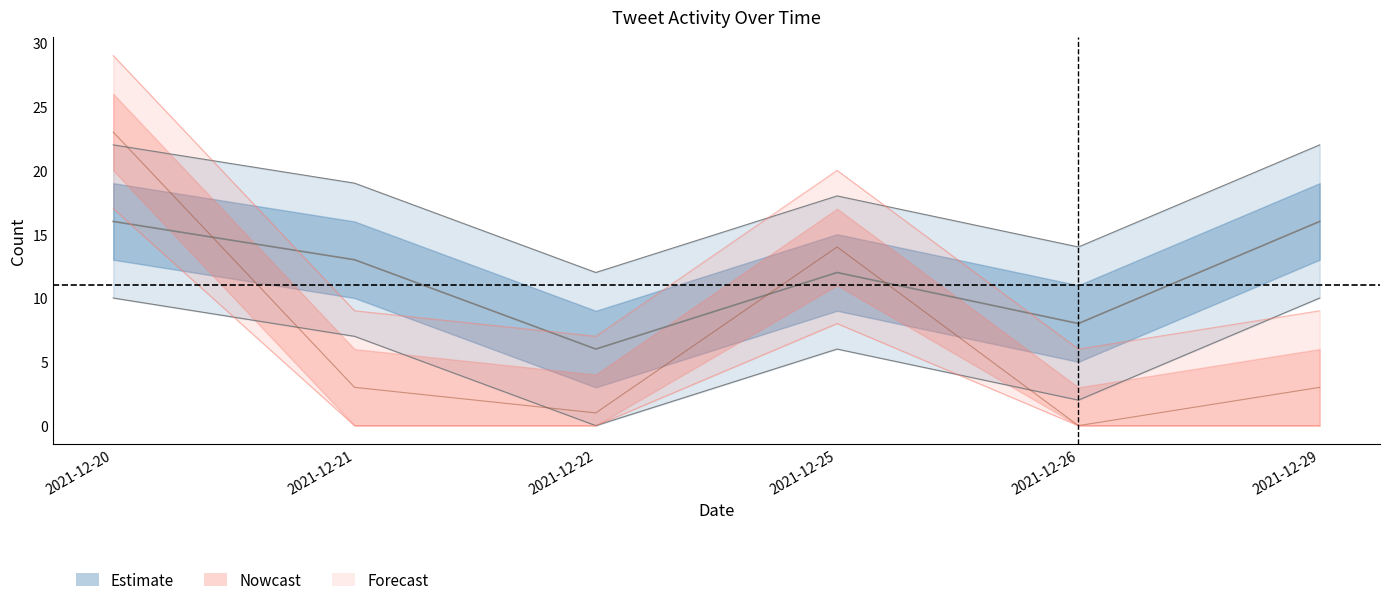

Where is the first local minimum for Favorite Count?

2021-12-22